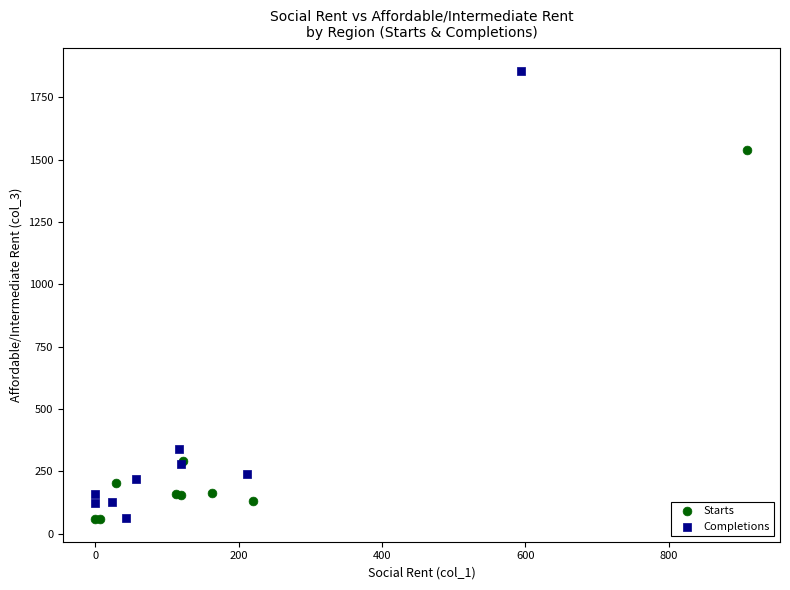

Which series contains the highest Y value?

Completions